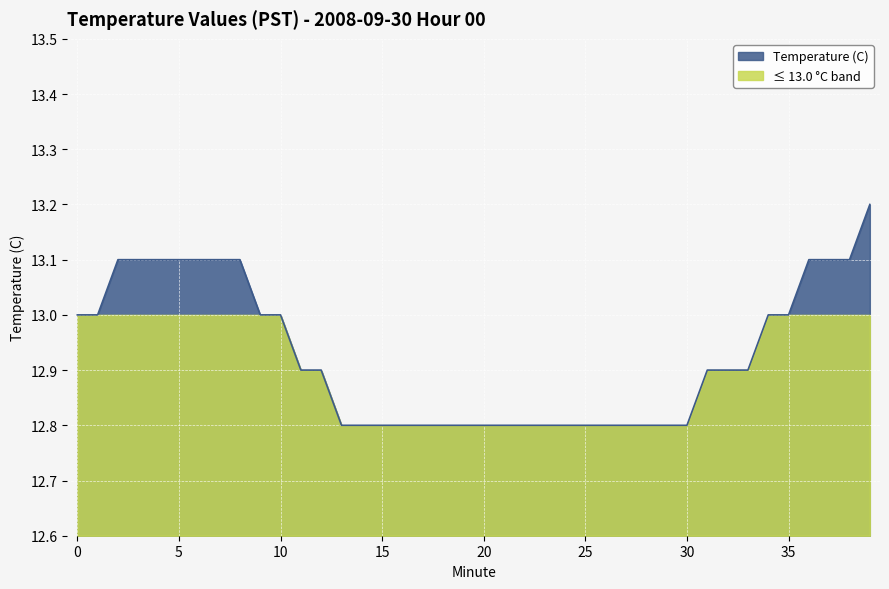

What is the difference between the maximum and minimum values?

0.4